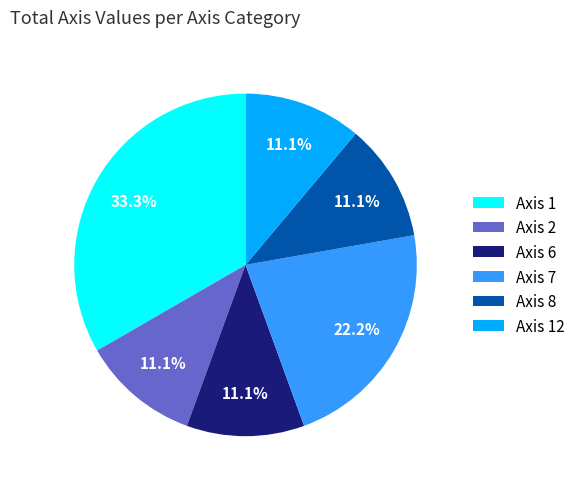

To the nearest percent, what is the difference between the largest and smallest slice percentages?

22%